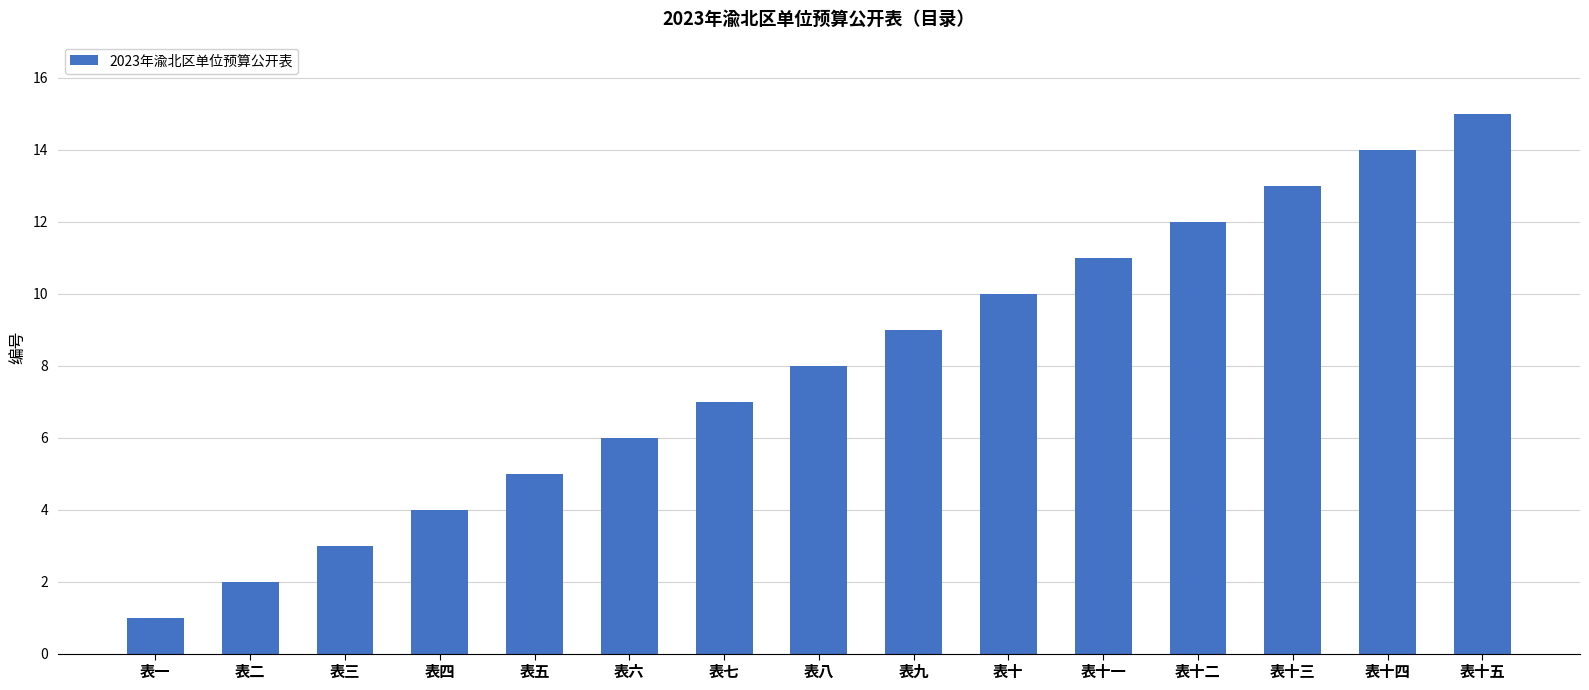

List the labels in order of value, smallest first.

表一, 表二, 表三, 表四, 表五, 表六, 表七, 表八, 表九, 表十, 表十一, 表十二, 表十三, 表十四, 表十五